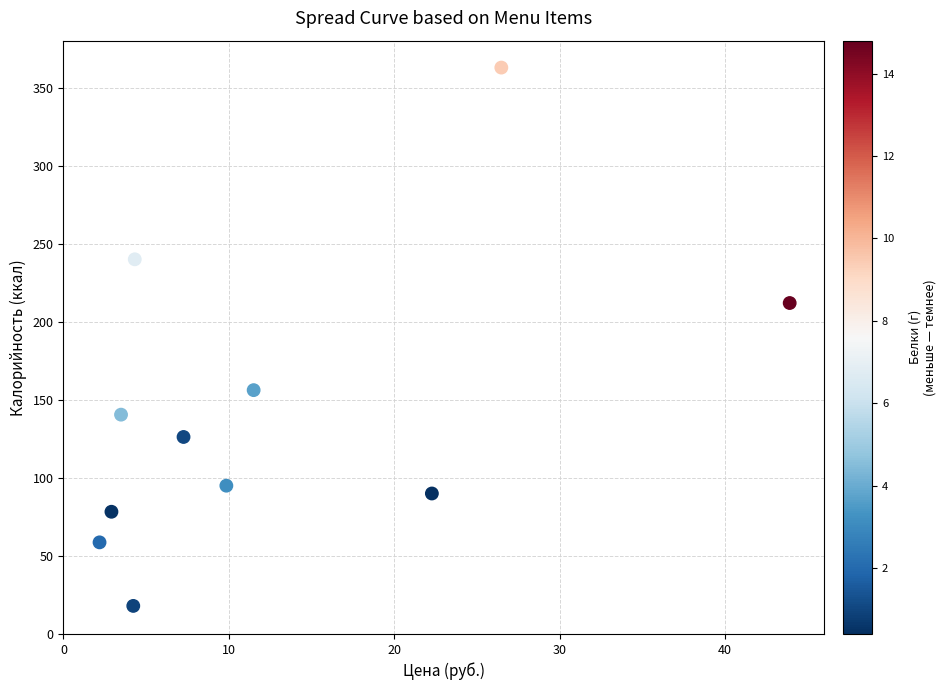

What Y value in the scatter plot is closest to 190?

212.0